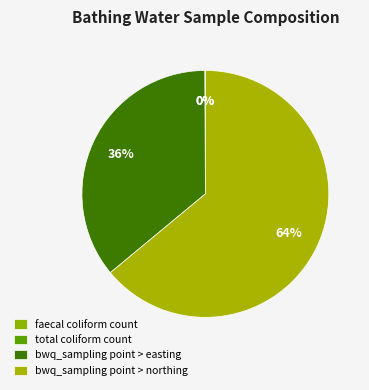

What portion of the pie excludes bwq_sampling point > easting?

64.1%